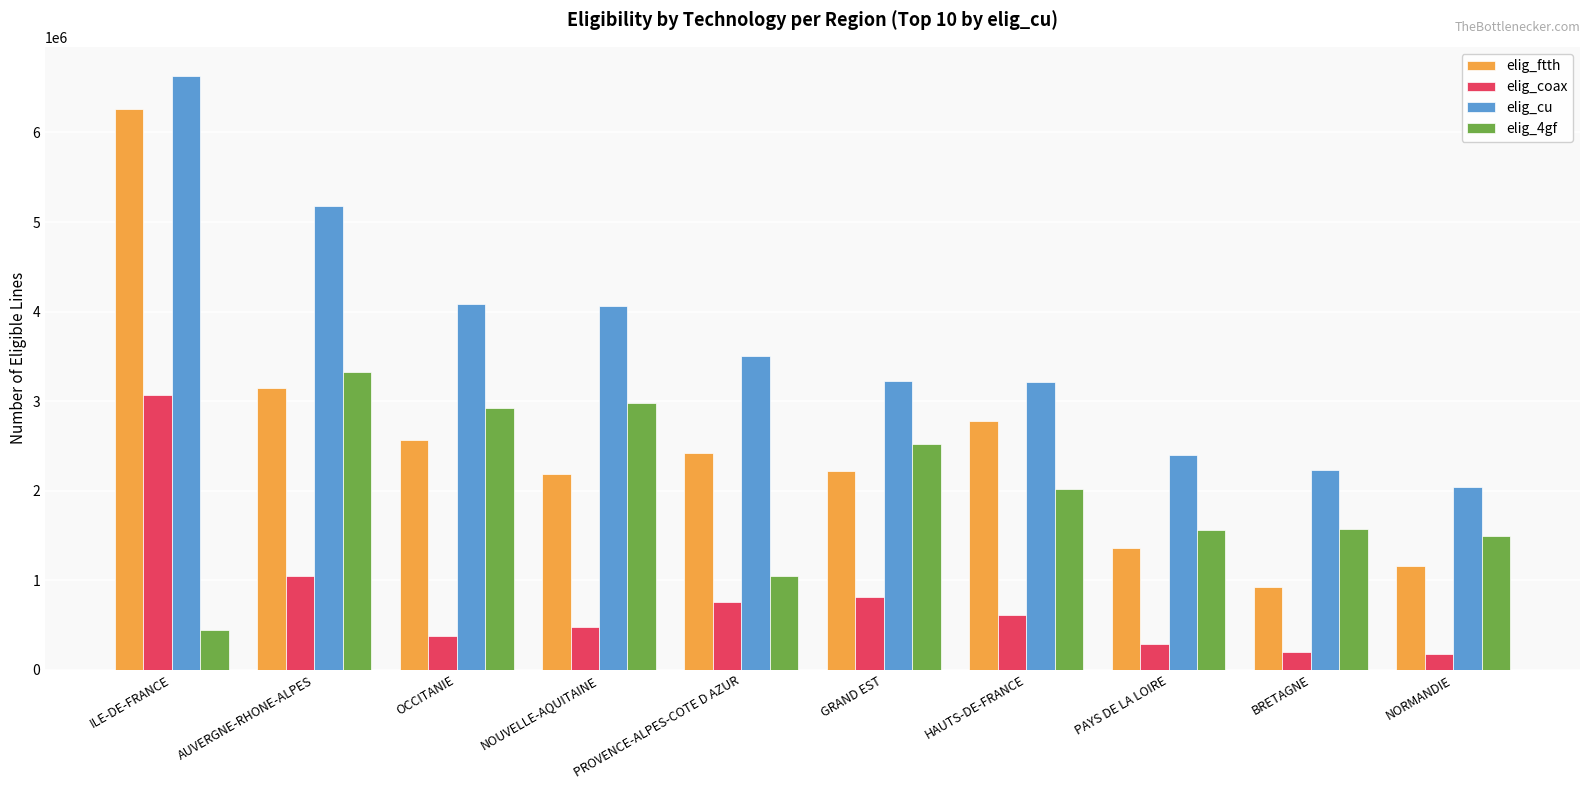

The elig_cu series shows 3444029 at PAYS DE LA LOIRE. True or false?

False